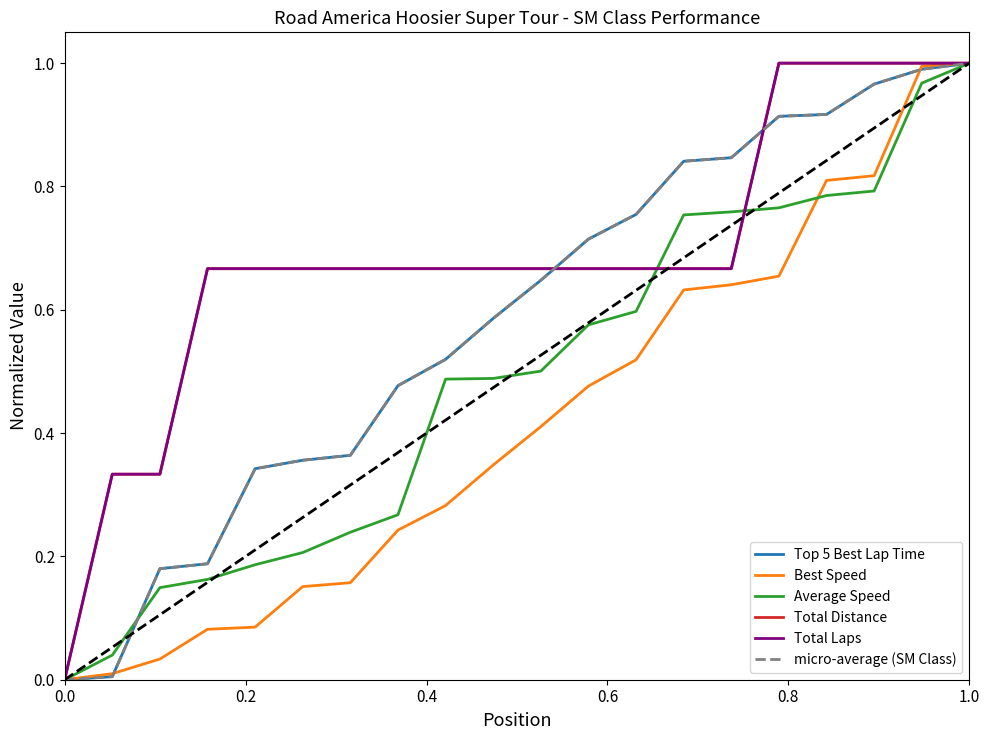

How many lines are shown in the chart?

6